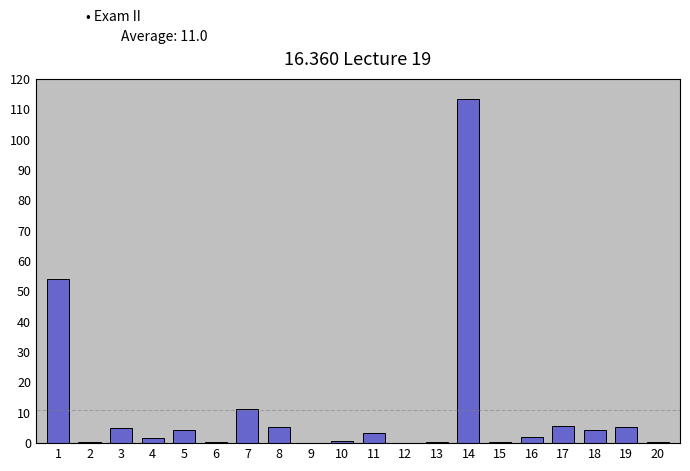

What is the sum of all values?

219.1